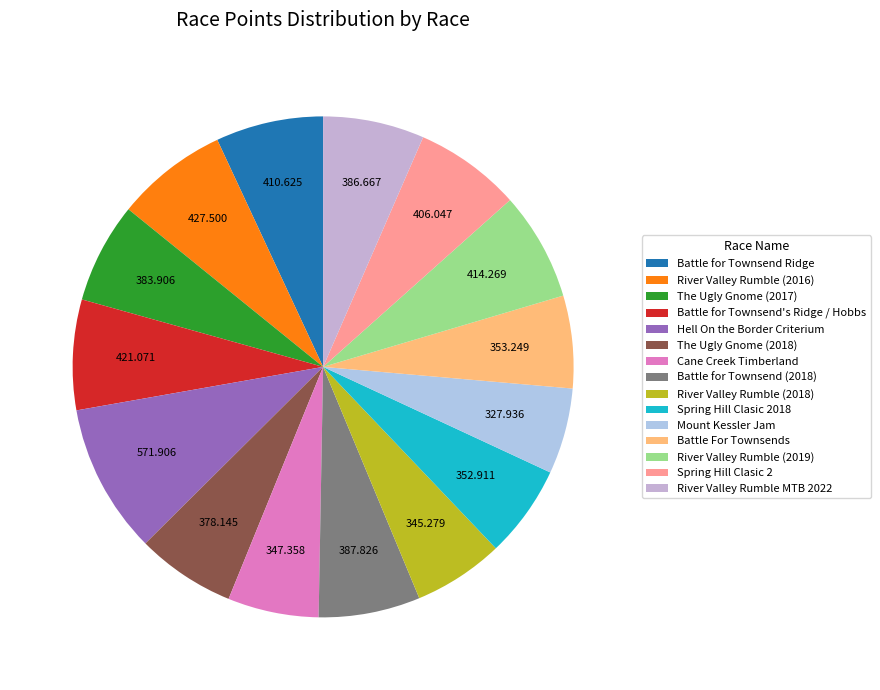

To the nearest percent, what percentage of the pie is River Valley Rumble MTB 2022?

7%